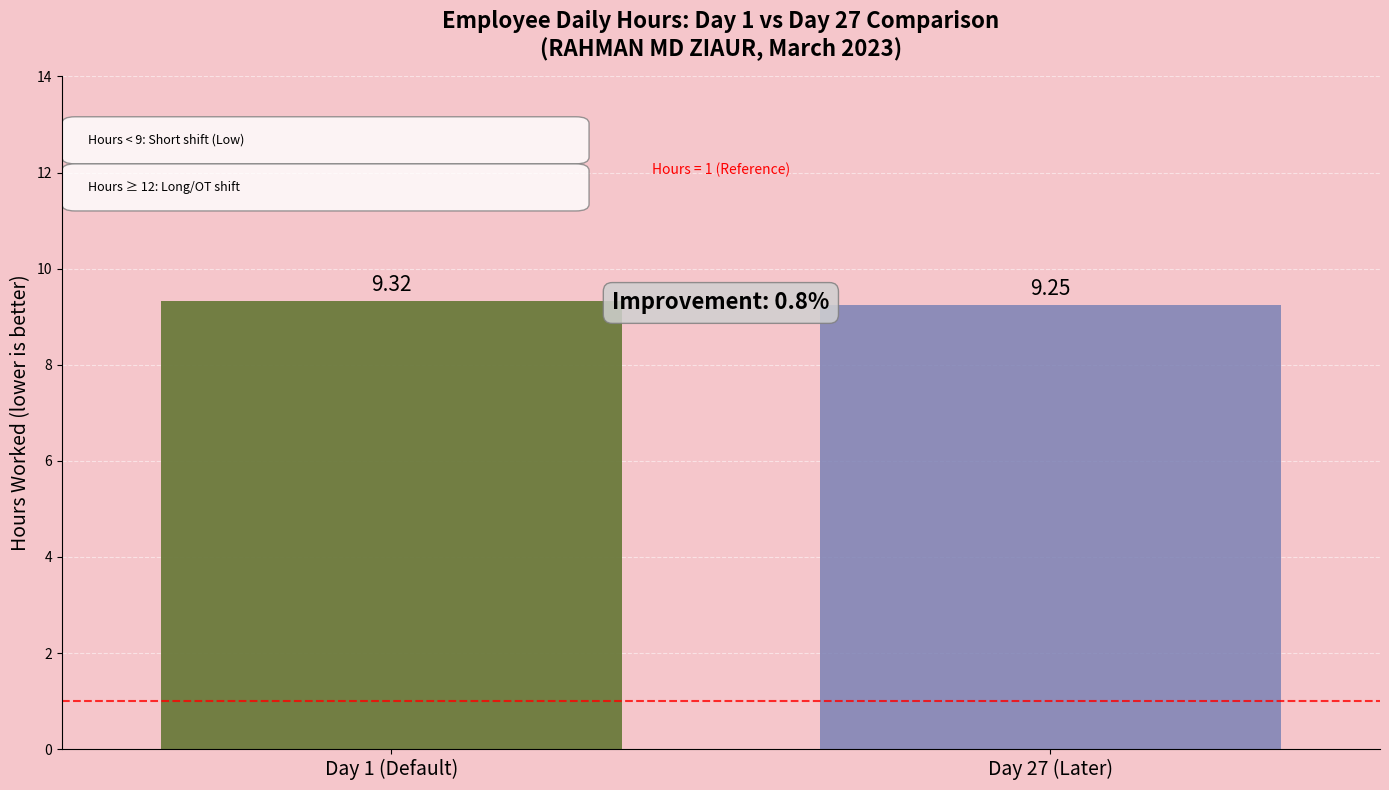

Count the number of categories in the chart.

1